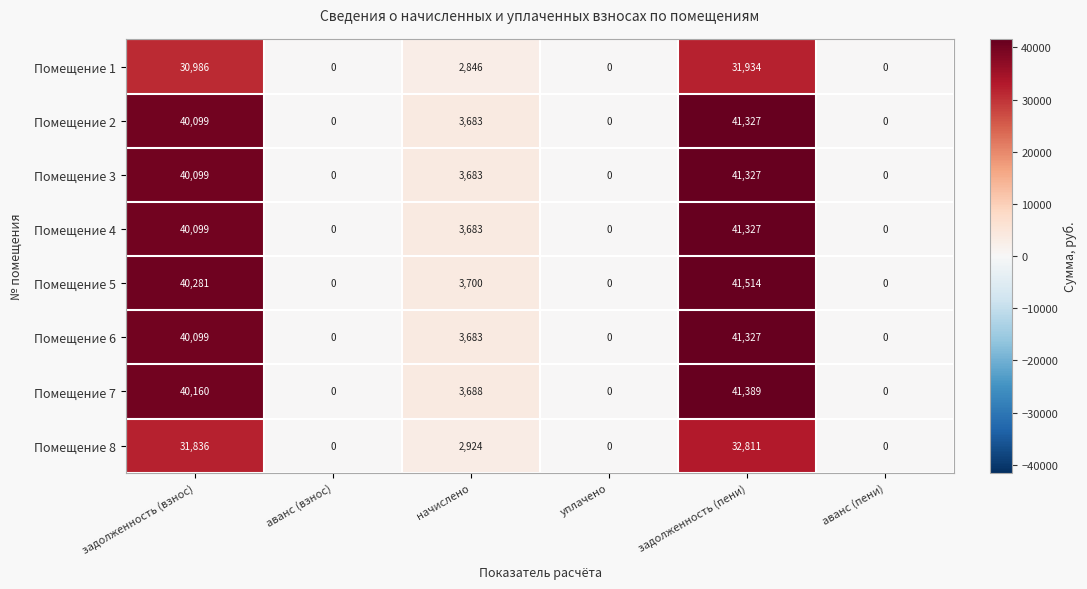

At which label is Помещение 2 closest to 20663?

начислено